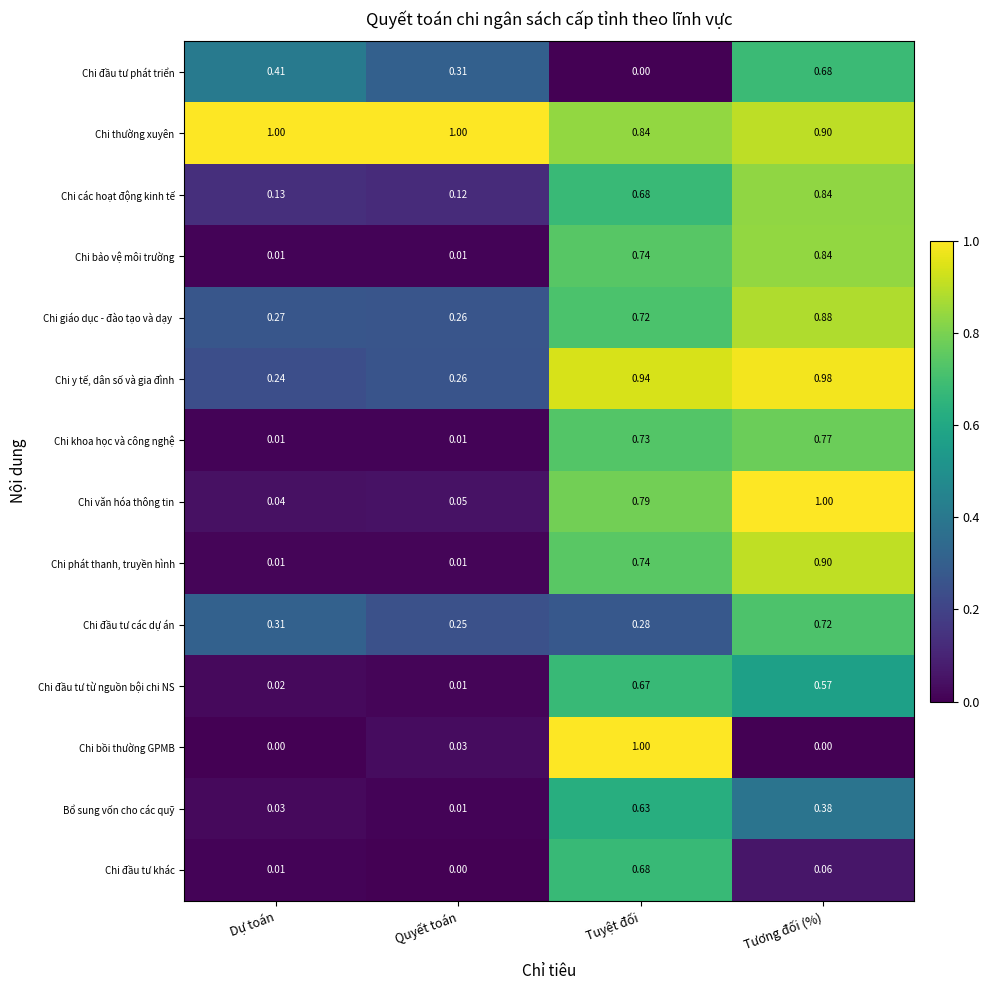

Between Dự toán and Tuyệt đối, which series saw the biggest shift?

Chi bồi thường GPMB